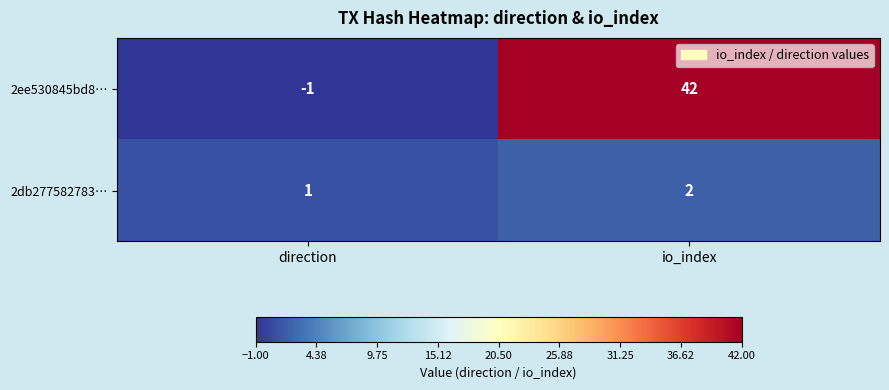

What is the difference between the 2ee530845bd8… values at io_index and direction?

43